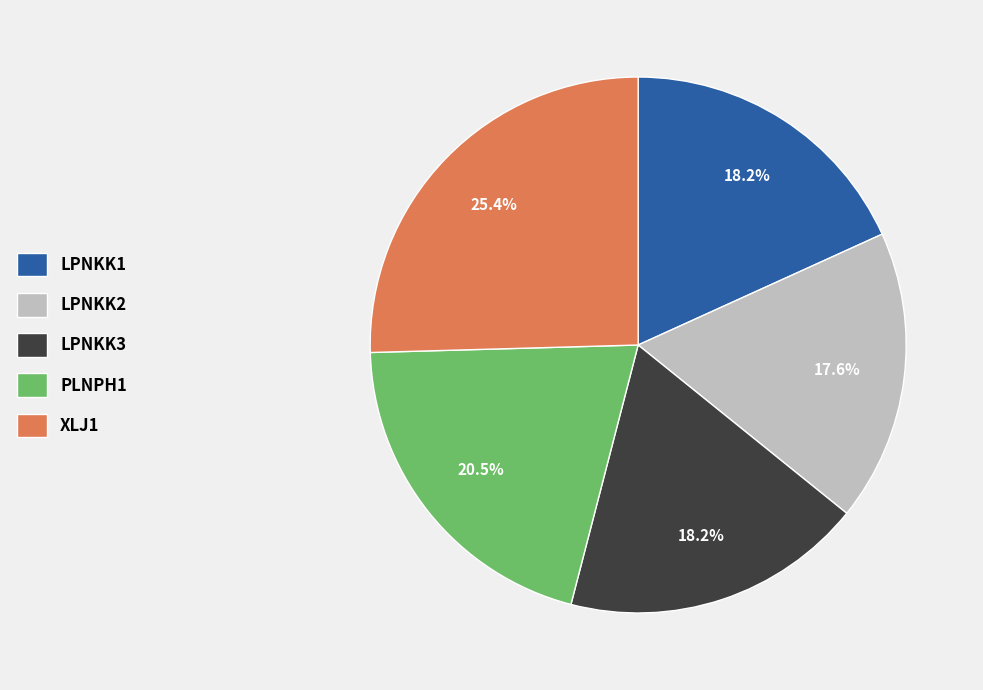

Is there a majority slice in this chart?

No